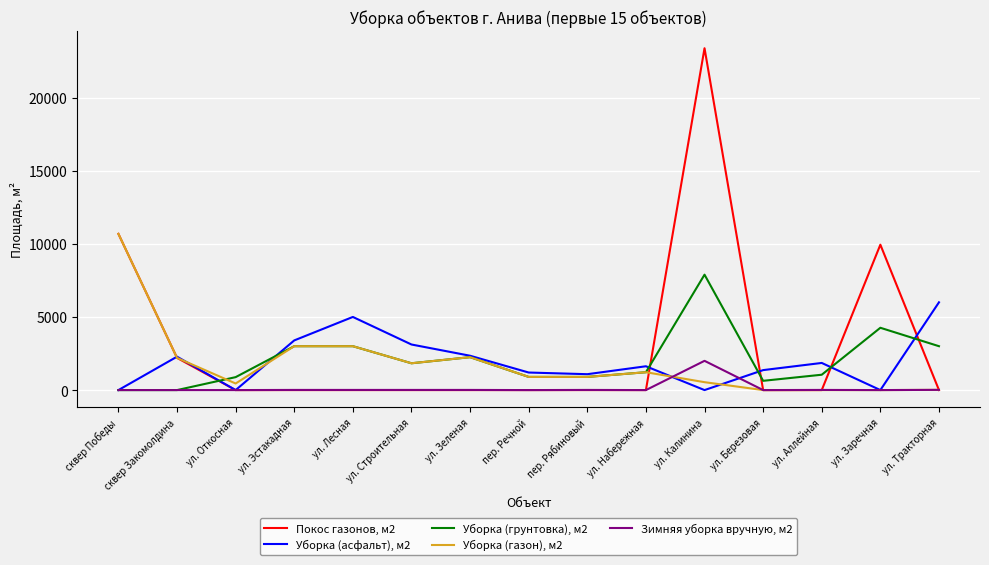

What is the total value across all series at ул. Калинина?

33802.8